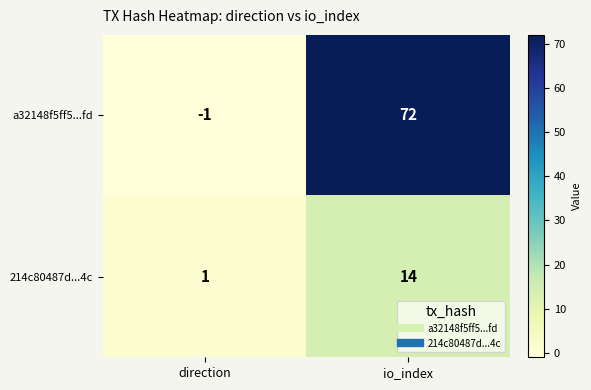

The 214c80487d...4c series shows 4 at io_index. True or false?

False